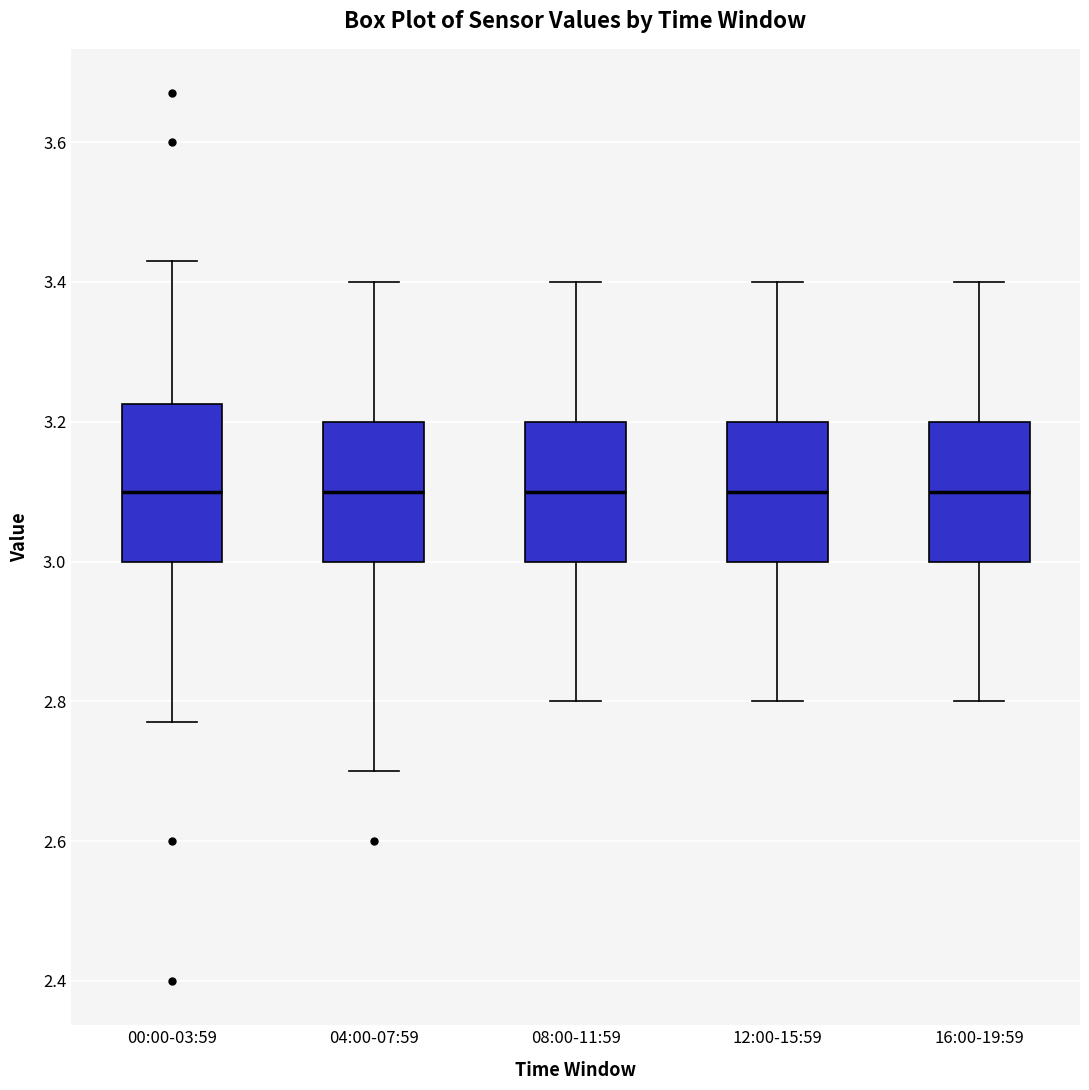

Reading left to right, transcribe this box plot: for each box, give where its median line is, the range the box spans, and where its two whiskers end, as read against the y-axis. The values are not printed on the chart, so give them approximately, as read against the axis.

00:00-03:59: median 3.10, box 3.00 to 3.22, whiskers 2.78 to 3.44
04:00-07:59: median 3.10, box 3.00 to 3.20, whiskers 2.70 to 3.40
08:00-11:59: median 3.10, box 3.00 to 3.20, whiskers 2.80 to 3.40
12:00-15:59: median 3.10, box 3.00 to 3.20, whiskers 2.80 to 3.40
16:00-19:59: median 3.10, box 3.00 to 3.20, whiskers 2.80 to 3.40